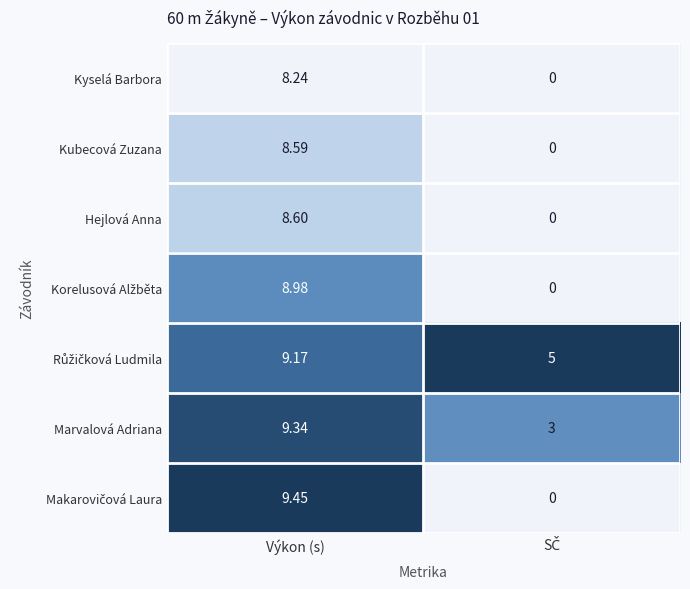

At which category is the sum across all series the highest?

Výkon (s)